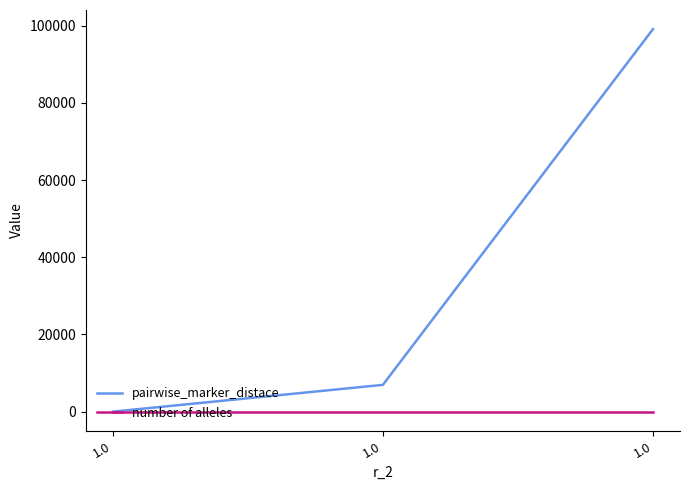

Count the number of categories in the chart.

3